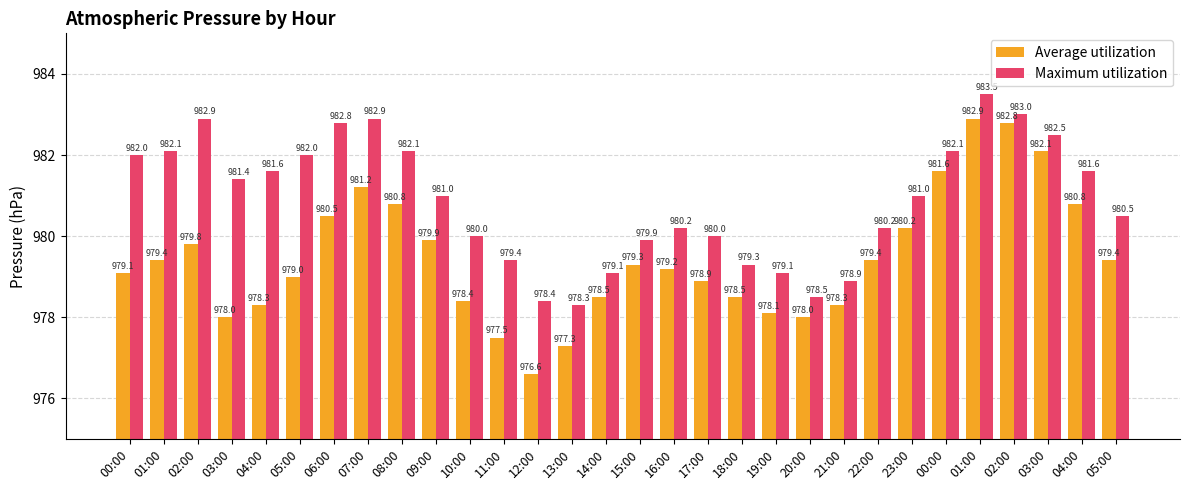

Which category has the lowest value in the Maximum utilization series?

13:00